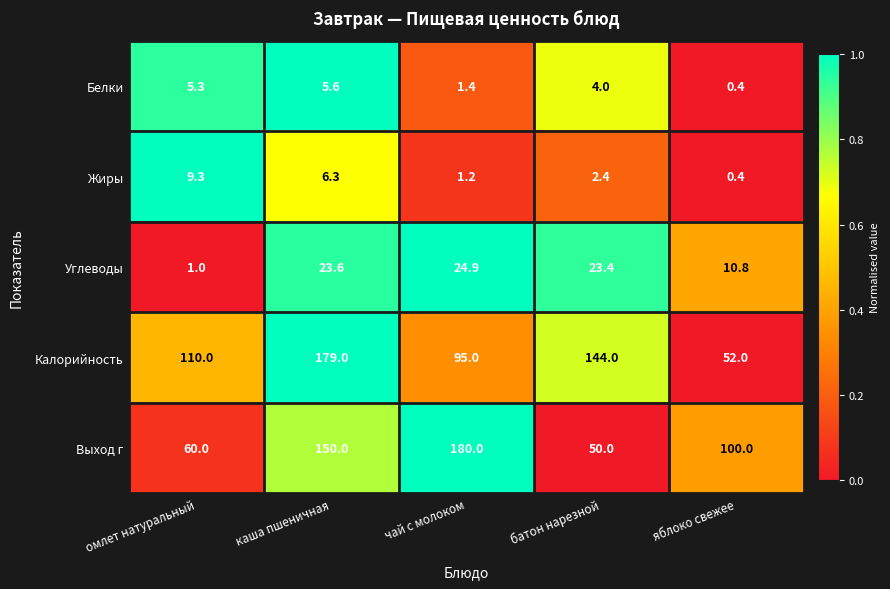

Reading left to right, list all the values displayed in this chart.

Белки: 5.3	5.6	1.4	4.0	0.4
Жиры: 9.3	6.3	1.2	2.4	0.4
Углеводы: 1.0	23.6	24.9	23.4	10.8
Калорийность: 110.0	179.0	95.0	144.0	52.0
Выход г: 60.0	150.0	180.0	50.0	100.0